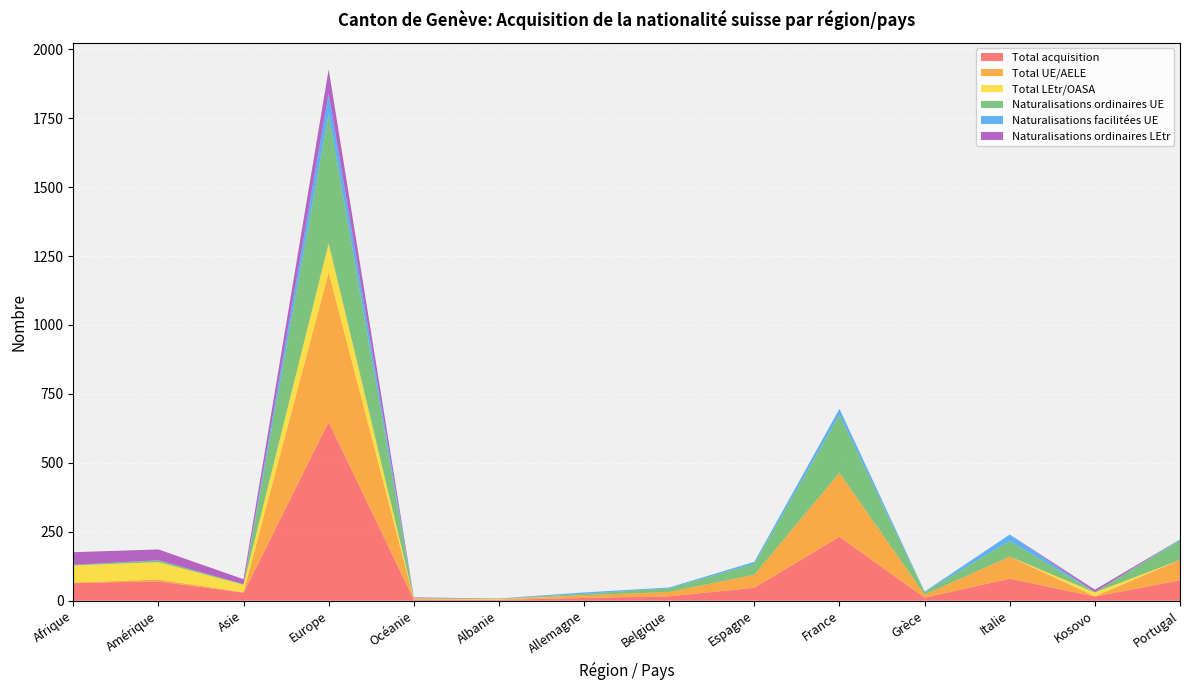

Reading right to left, transcribe all the data shown in this chart.

Total acquisition: 74	15	80	11	232	47	16	10	3	4	648	29	70	64
Total UE/AELE: 74	1	80	11	232	47	16	10	1	2	543	2	7	2
Total LEtr/OASA: 0	14	0	0	0	0	0	0	2	2	105	27	63	62
Naturalisations ordinaires UE: 71	1	57	9	210	40	13	5	1	2	469	2	6	2
Naturalisations facilitées UE: 3	0	23	2	22	7	3	5	0	0	74	0	1	0
Naturalisations ordinaires LEtr: 0	9	0	0	0	0	0	0	1	2	88	18	39	46